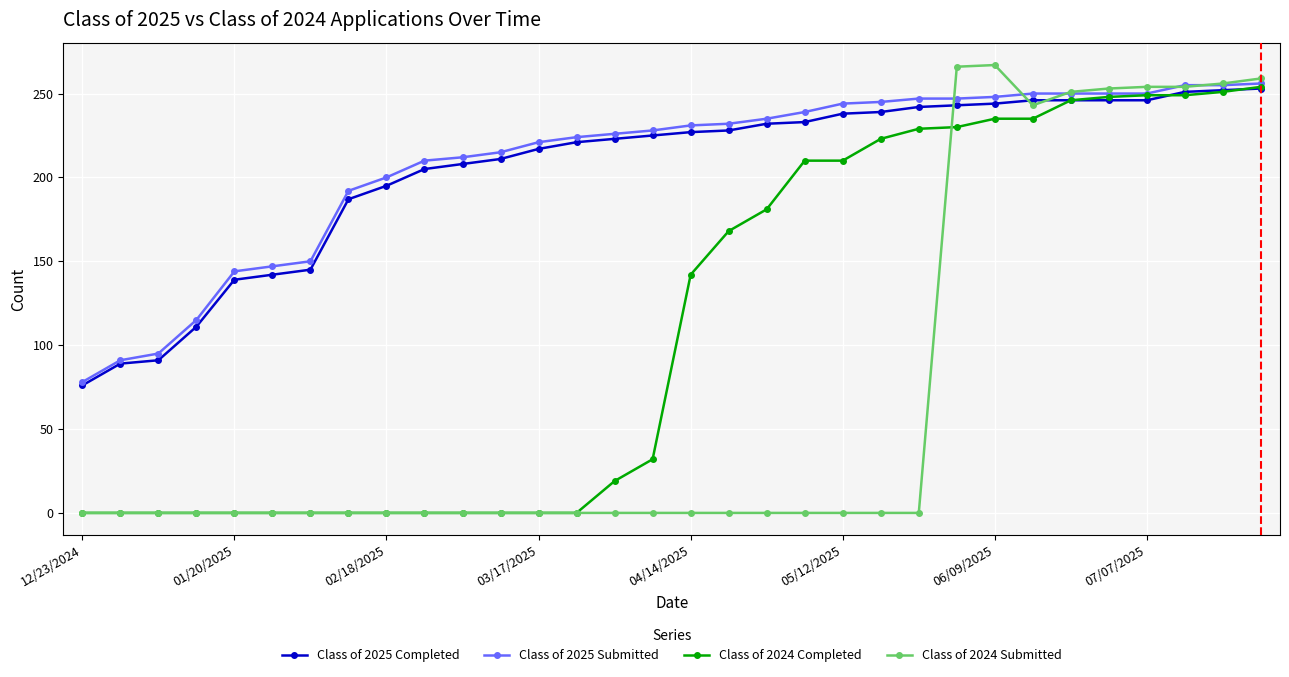

True or false: Class of 2024 Submitted and Class of 2025 Completed cross at least once.

True